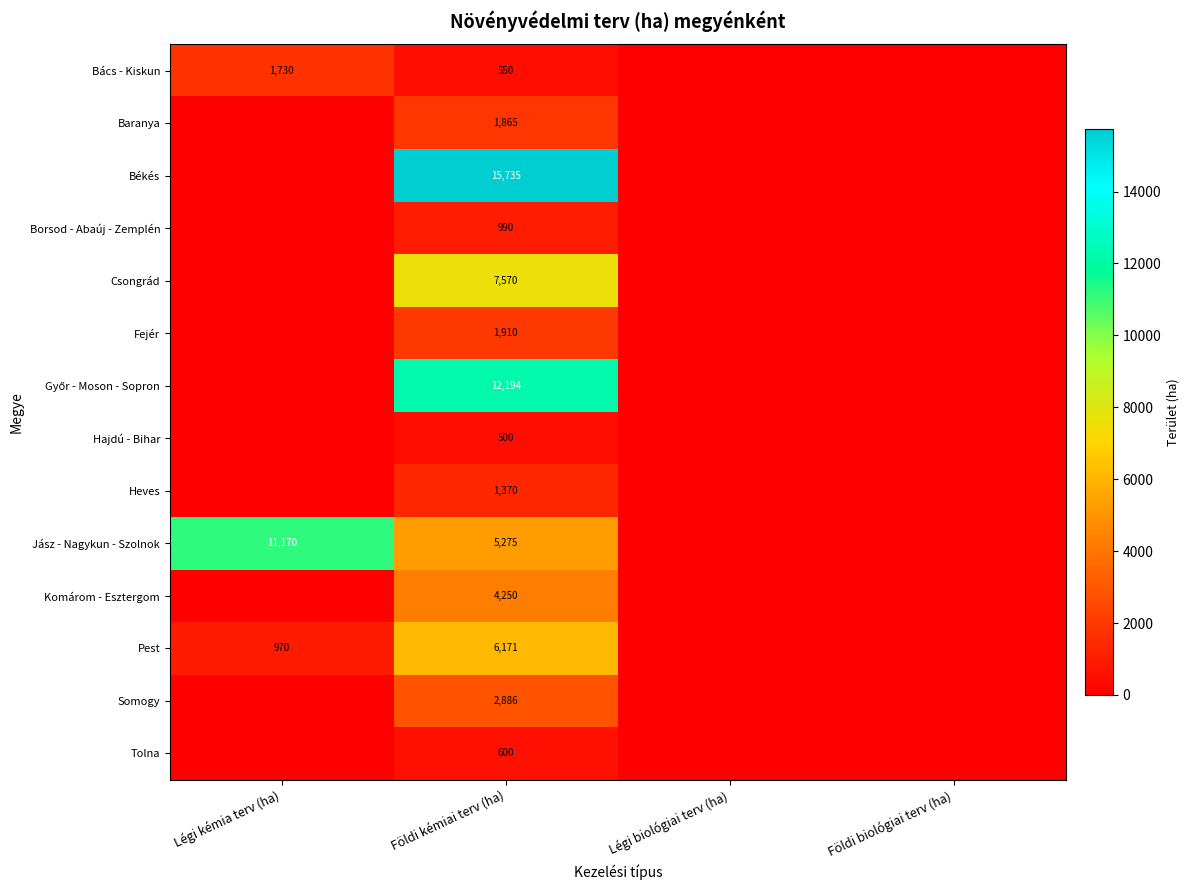

Is it true that Heves equals 1370 at Földi kémiai terv (ha)?

True